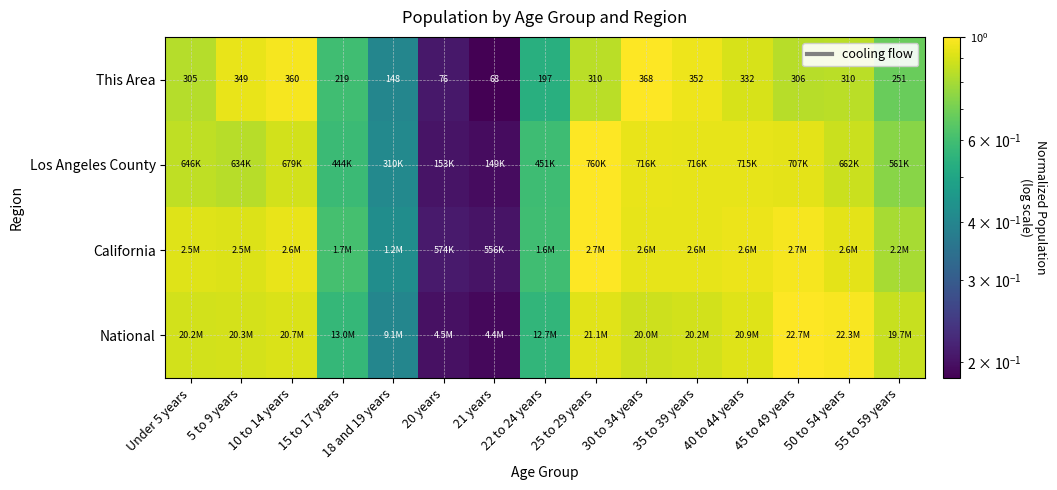

Which label corresponds to the smallest value in the chart?

21 years